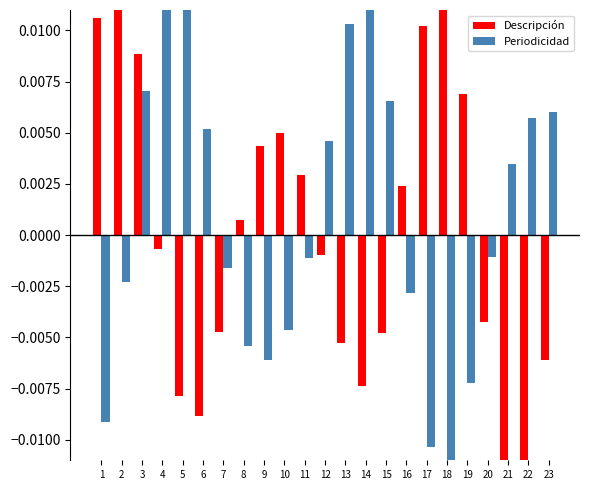

Reading left to right, extract all data points from this chart.

Descripción: 1=0.0	2=0.0	3=0.0	4=-0.0	5=-0.0	6=-0.0	7=-0.0	8=0.0	9=0.0	10=0.0	11=0.0	12=-0.0	13=-0.0	14=-0.0	15=-0.0	16=0.0	17=0.0	18=0.0	19=0.0	20=-0.0	21=-0.0	22=-0.0	23=-0.0
Periodicidad: 1=-0.0	2=-0.0	3=0.0	4=0.0	5=0.0	6=0.0	7=-0.0	8=-0.0	9=-0.0	10=-0.0	11=-0.0	12=0.0	13=0.0	14=0.0	15=0.0	16=-0.0	17=-0.0	18=-0.0	19=-0.0	20=-0.0	21=0.0	22=0.0	23=0.0